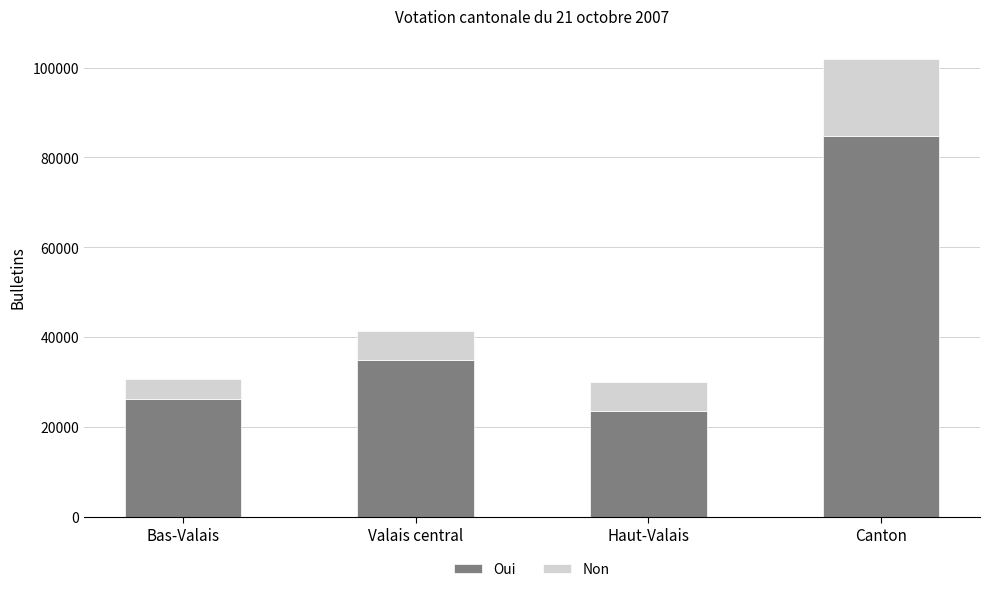

Where is Oui nearest to the value 54106?

Valais central